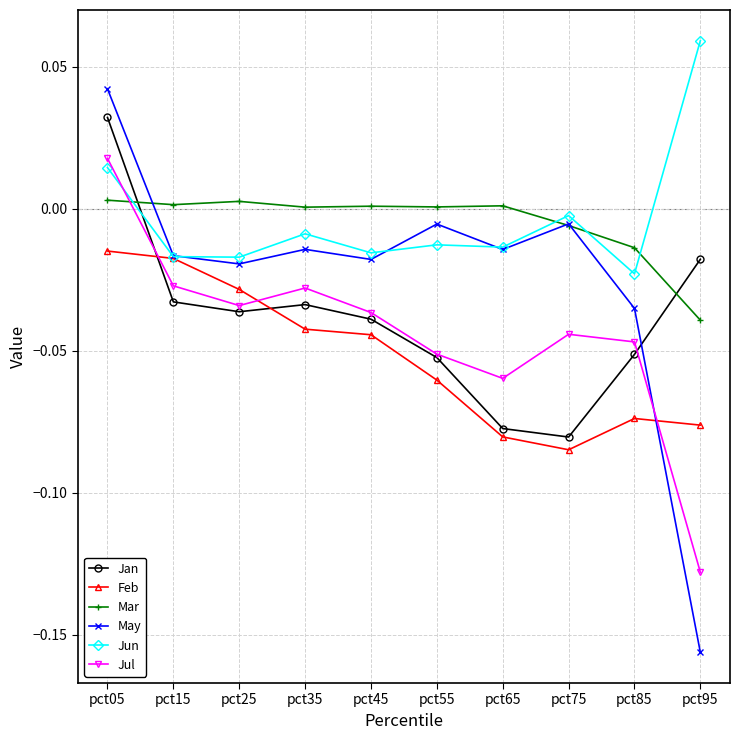

How many intersections are there between Jun and Jul?

1